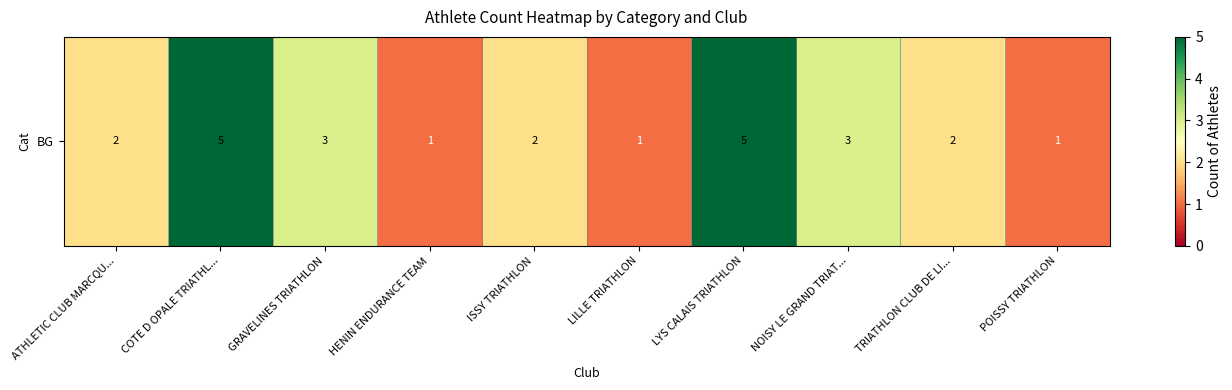

The chart shows a value of 3 at TRIATHLON CLUB DE LI.... True or false?

False